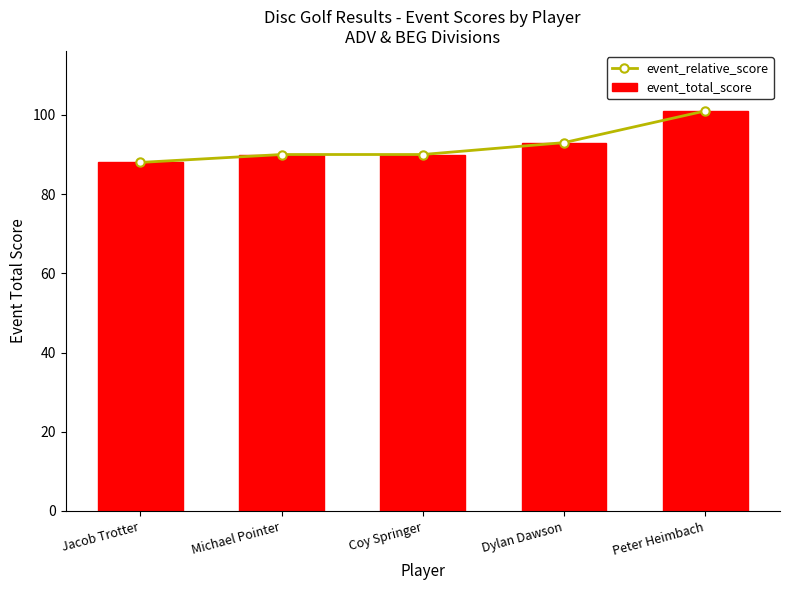

List the labels in order of event_relative_score value, smallest first.

Jacob Trotter, Michael Pointer, Coy Springer, Dylan Dawson, Peter Heimbach